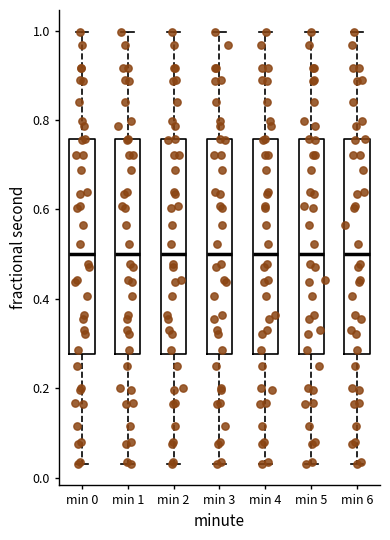

Reading left to right, transcribe this box plot: for each box, give where its median line is, the range the box spans, and where its two whiskers end, as read against the y-axis. The values are not printed on the chart, so give them approximately, as read against the axis.

min 0: median 0.50, box 0.28 to 0.76, whiskers 0.04 to 1.00
min 1: median 0.50, box 0.28 to 0.76, whiskers 0.04 to 1.00
min 2: median 0.50, box 0.28 to 0.76, whiskers 0.04 to 1.00
min 3: median 0.50, box 0.28 to 0.76, whiskers 0.04 to 1.00
min 4: median 0.50, box 0.28 to 0.76, whiskers 0.04 to 1.00
min 5: median 0.50, box 0.28 to 0.76, whiskers 0.04 to 1.00
min 6: median 0.50, box 0.28 to 0.76, whiskers 0.04 to 1.00